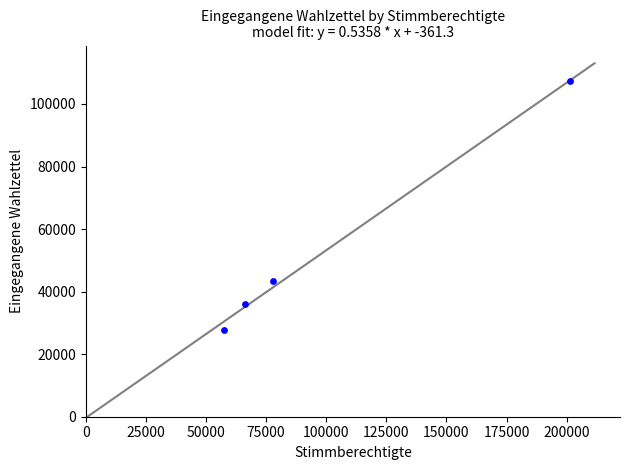

What is the average Y value?

53625